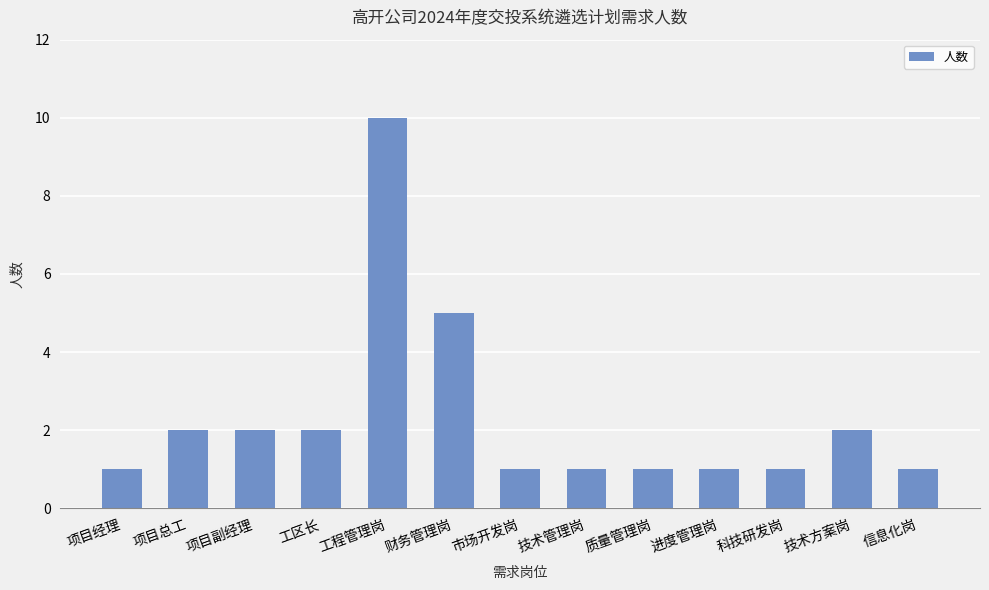

What is the difference between the maximum and second lowest values?

9